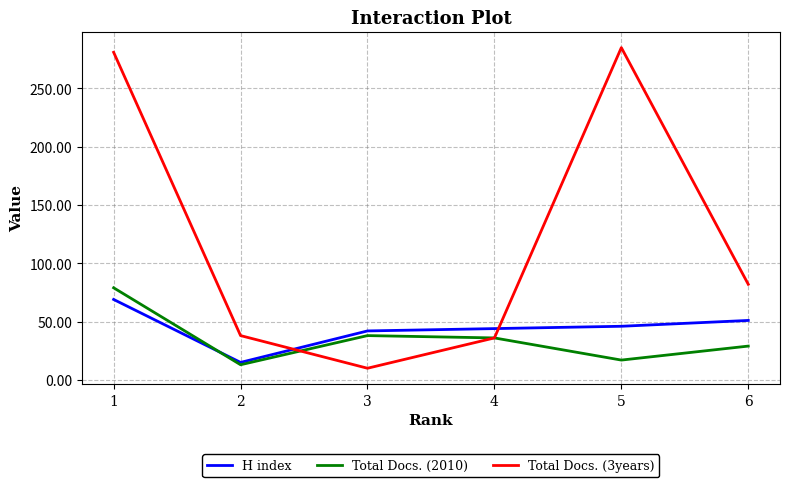

What is the difference between the maximum and minimum values in the Total Docs. (2010) series?

66